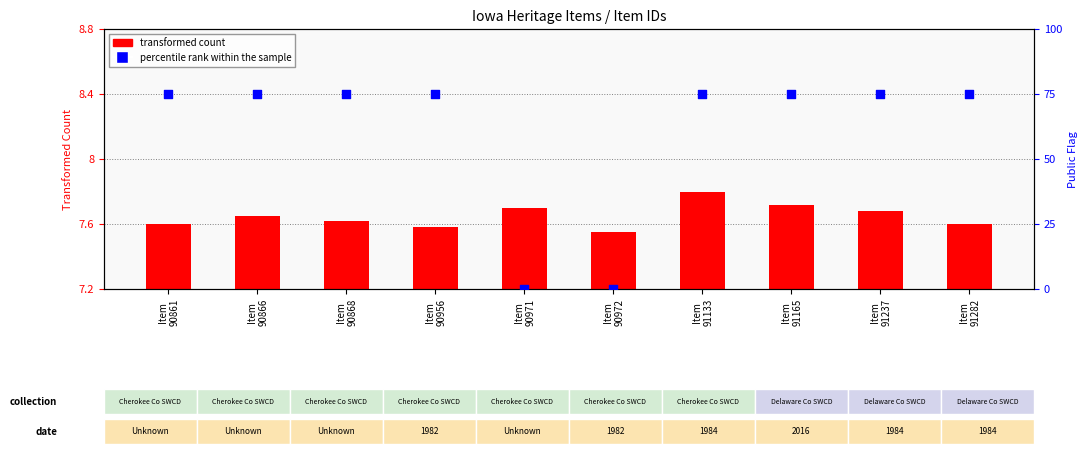

At how many categories does at least one series exceed 26?

8